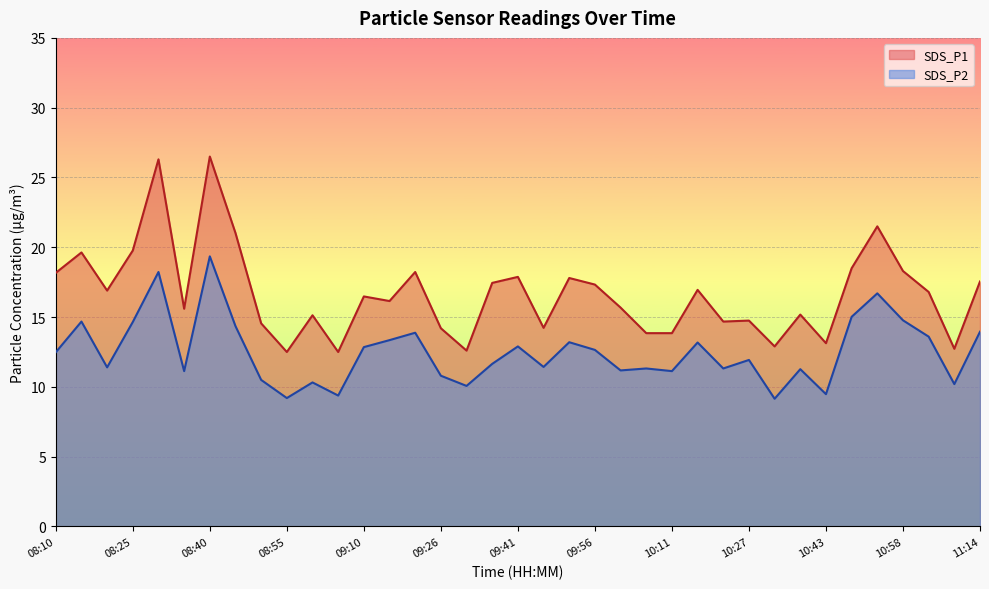

Which series has the largest total across all categories?

SDS_P1